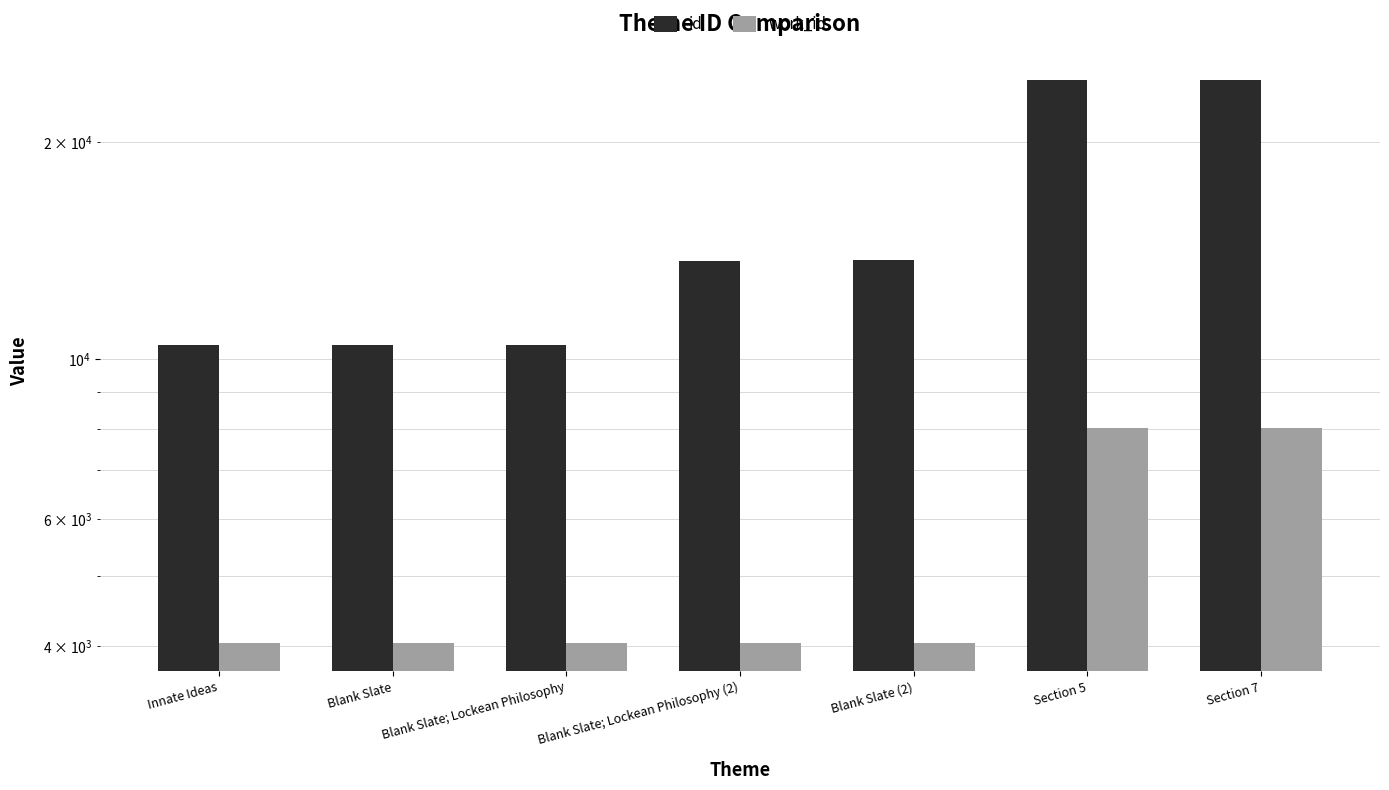

What is the difference between the id values at Section 7 and Section 5?

1